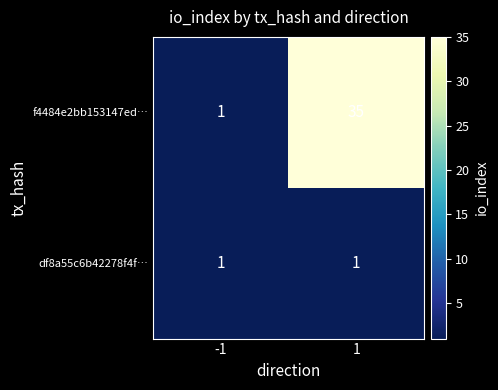

The f4484e2bb153147ed… series shows 47 at 1. True or false?

False